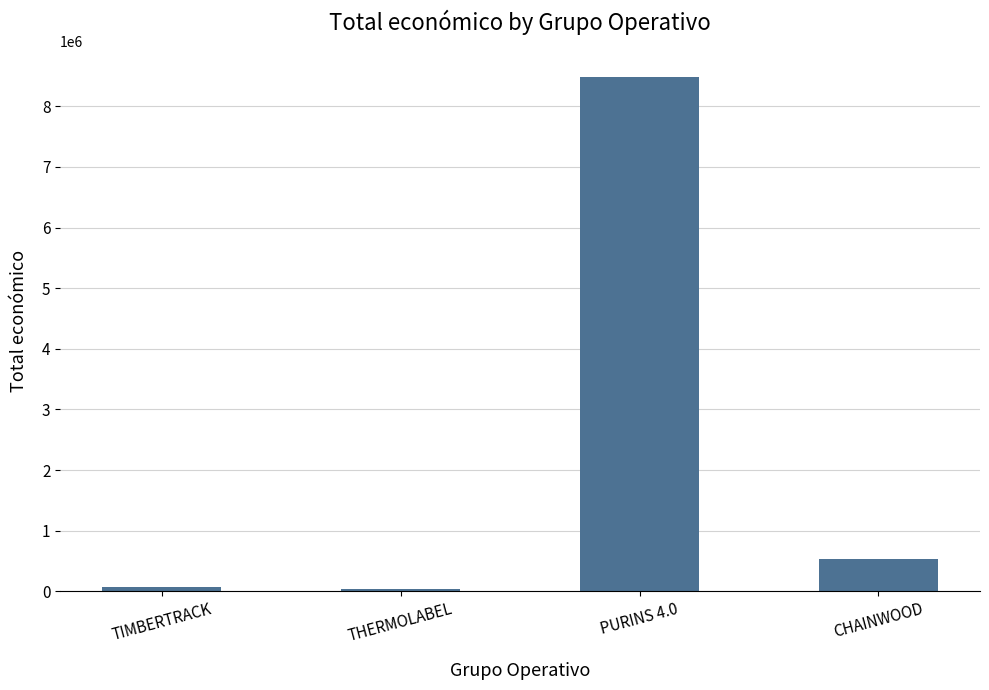

At which label is the value closest to 4264995?

CHAINWOOD